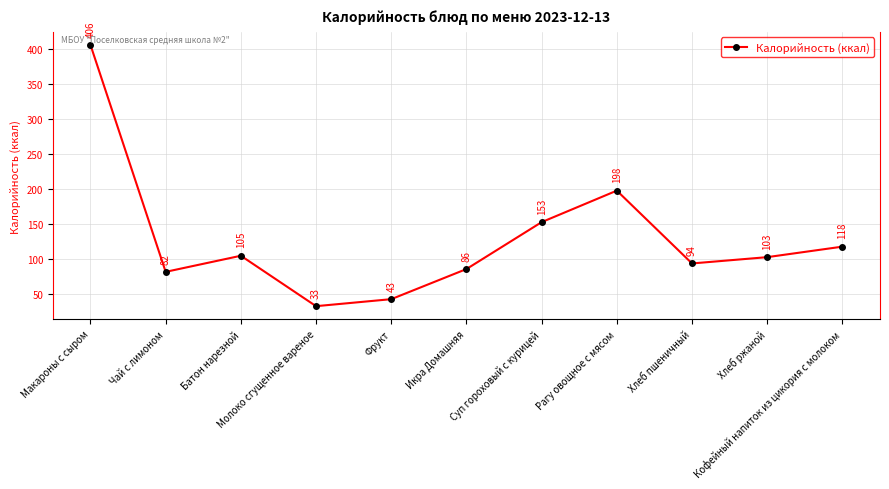

What is the change in value from Макароны с сыром to Хлеб пшеничный?

-312